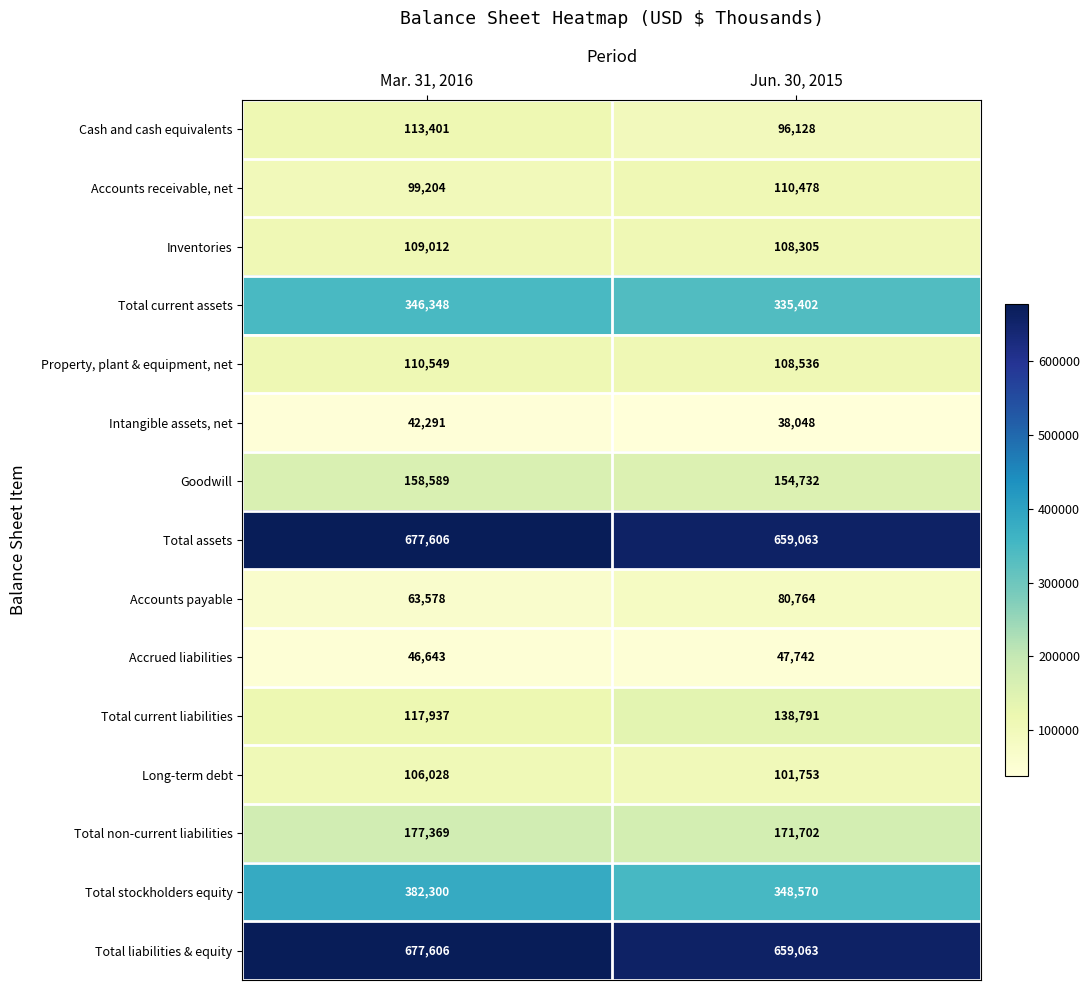

What is the difference between the Total assets values at Jun. 30, 2015 and Mar. 31, 2016?

18543